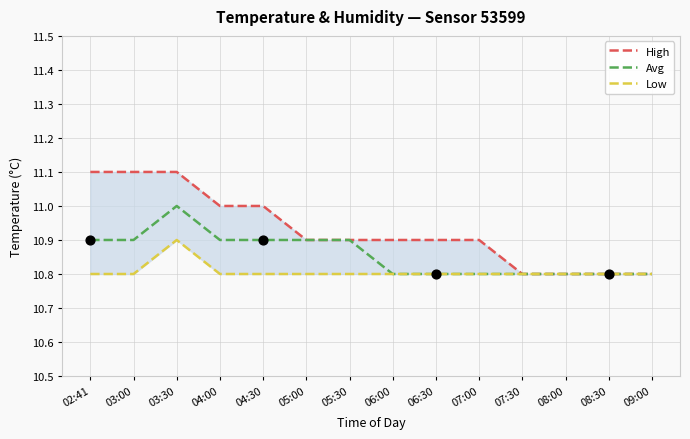

Which series contains the lowest Y value?

High